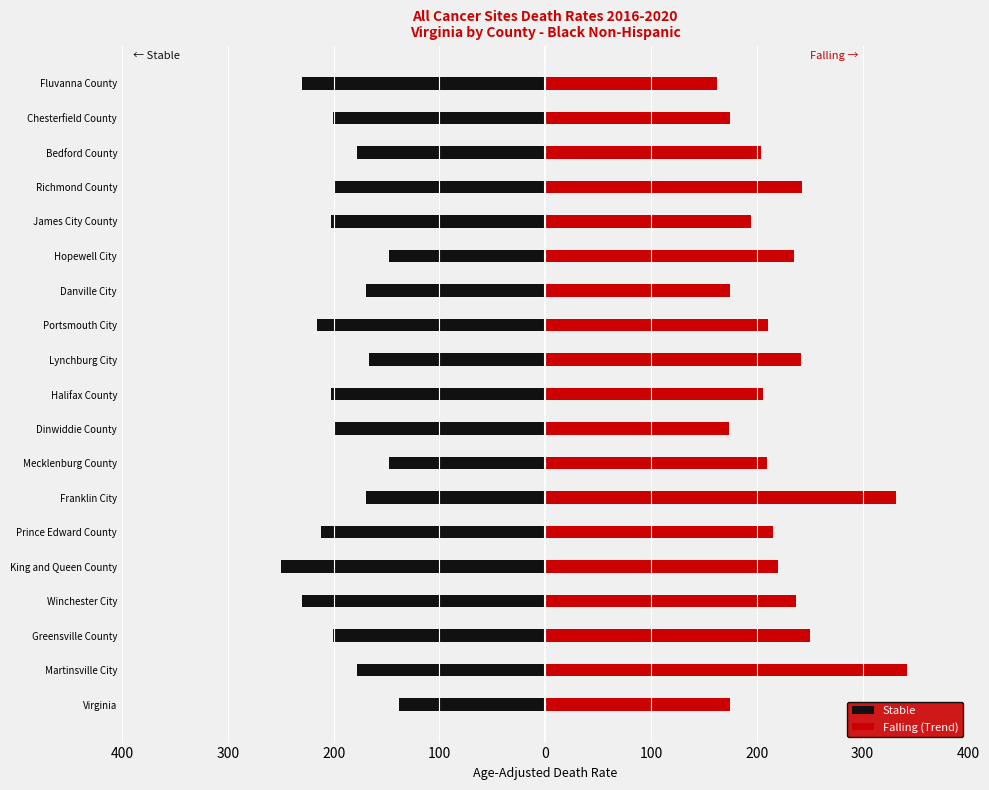

True or false: Falling (Trend) has a value of 209.8 at Mecklenburg County.

True